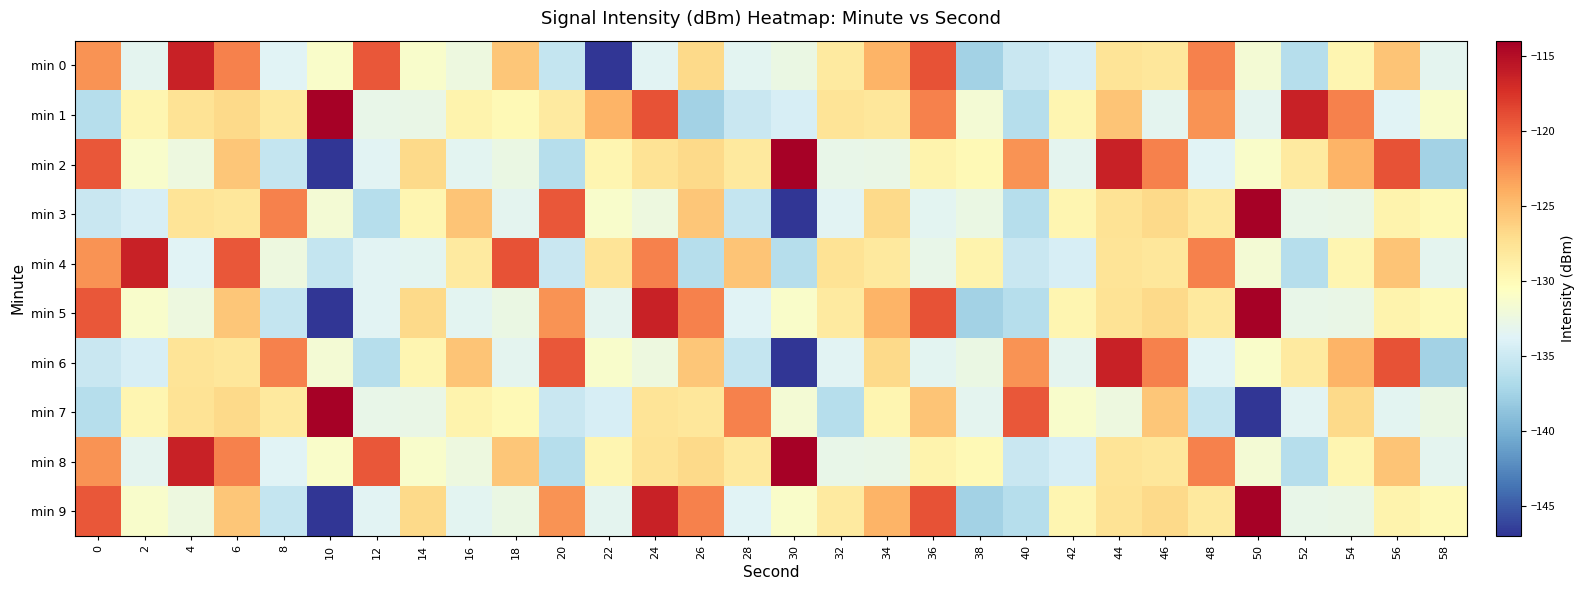

Rank the series at 24 from highest to lowest value.

min 5, min 9, min 1, min 4, min 2, min 8, min 7, min 3, min 6, min 0